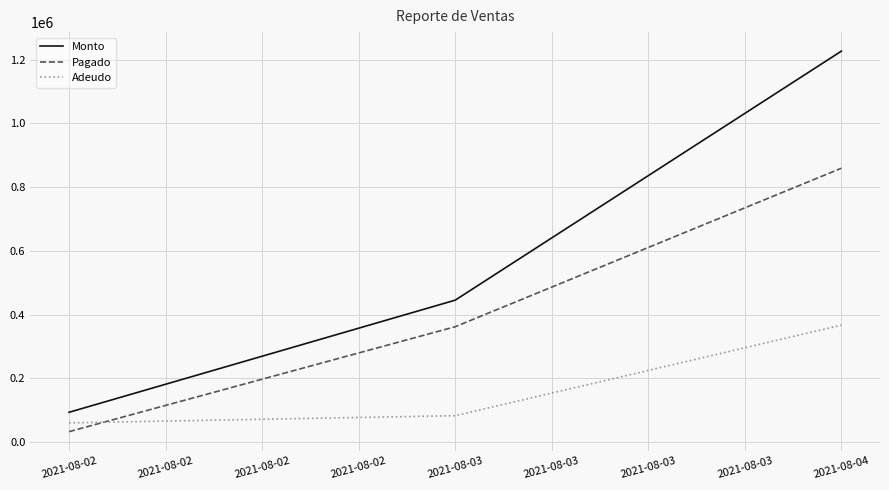

Which series changed the most between 2021-08-03 and 2021-08-04?

Monto